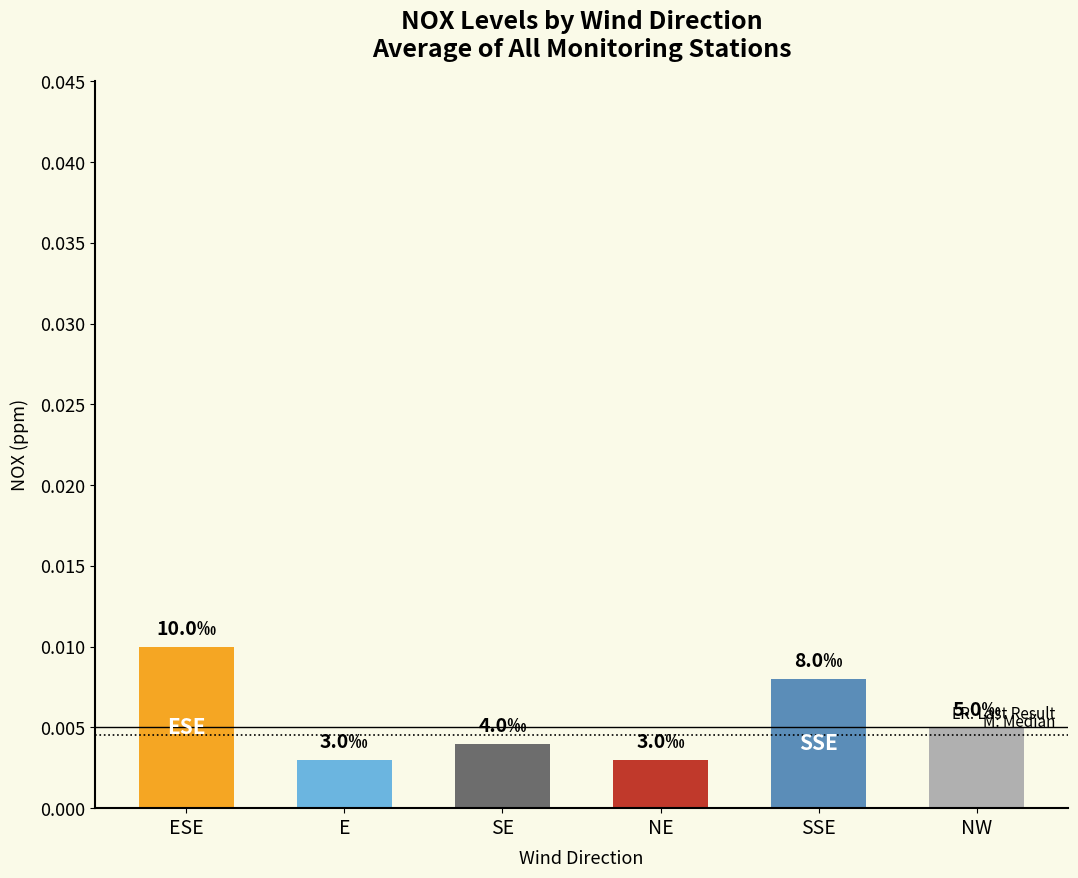

Which has a higher value, NE or ESE?

ESE